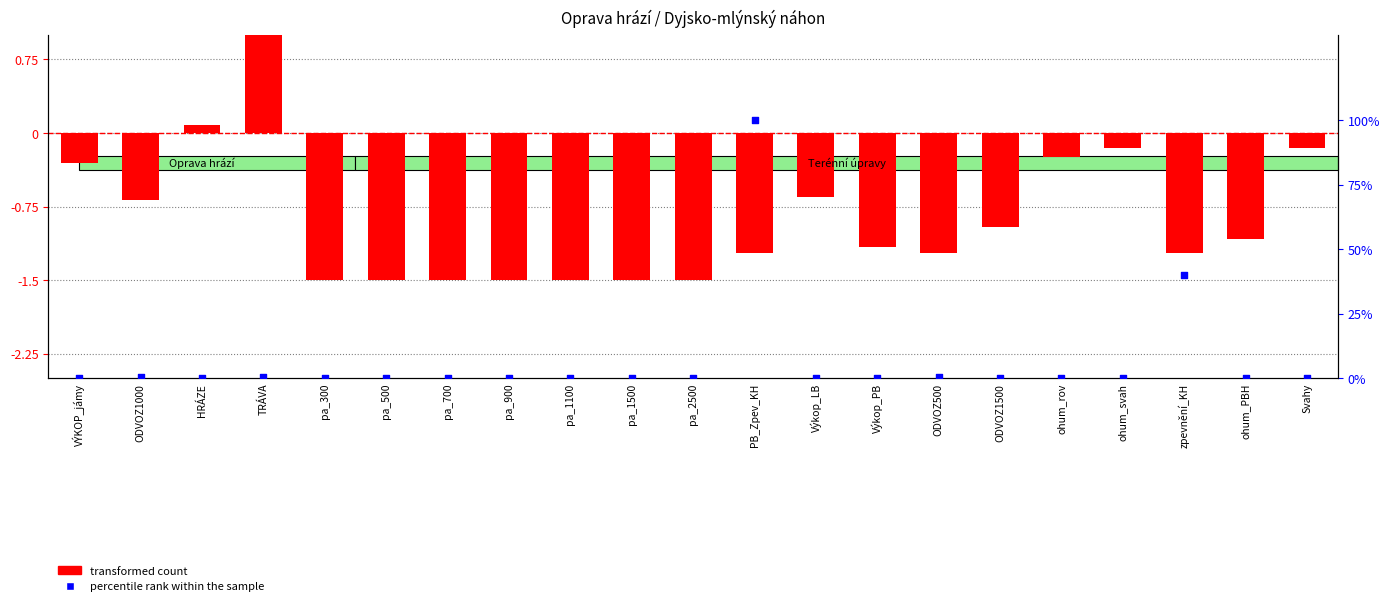

What are all the series names shown in the legend?

transformed count, percentile rank within the sample